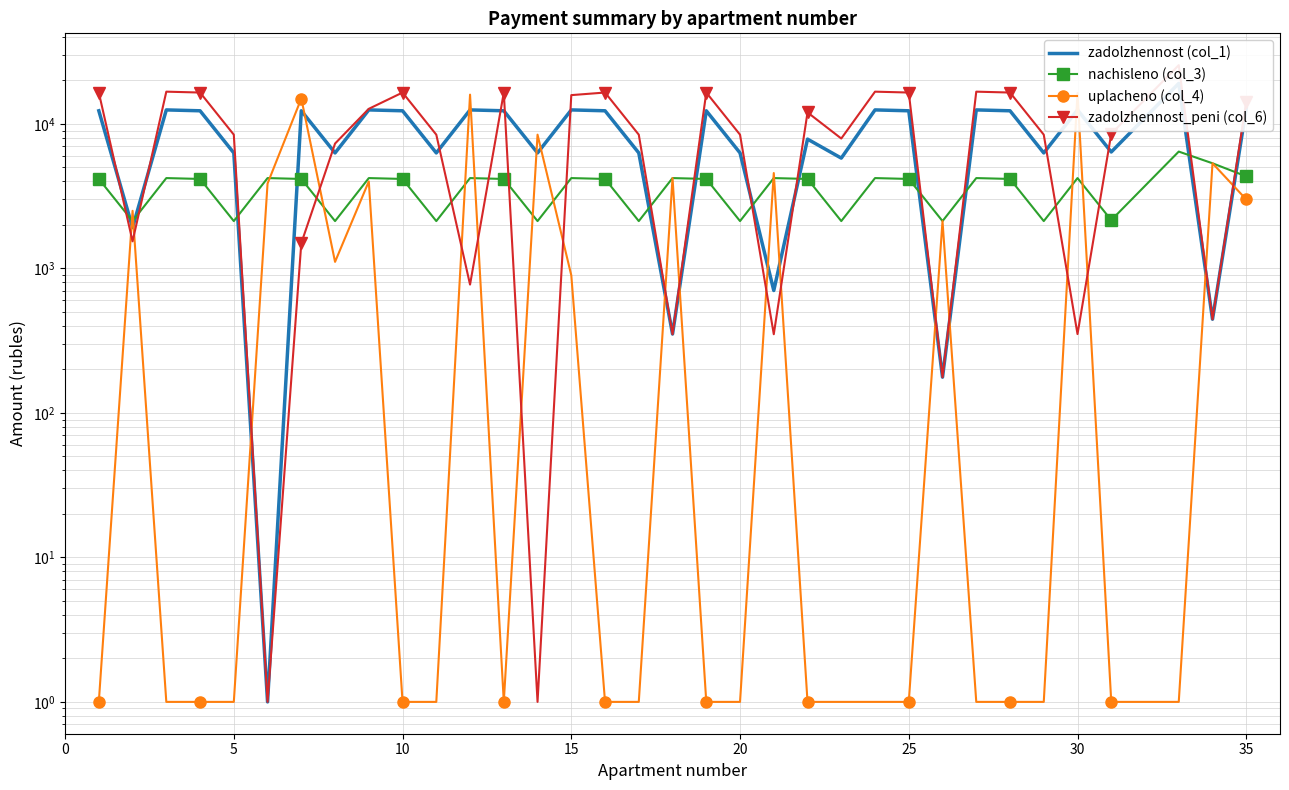

At how many categories does at least one series exceed 10323?

19